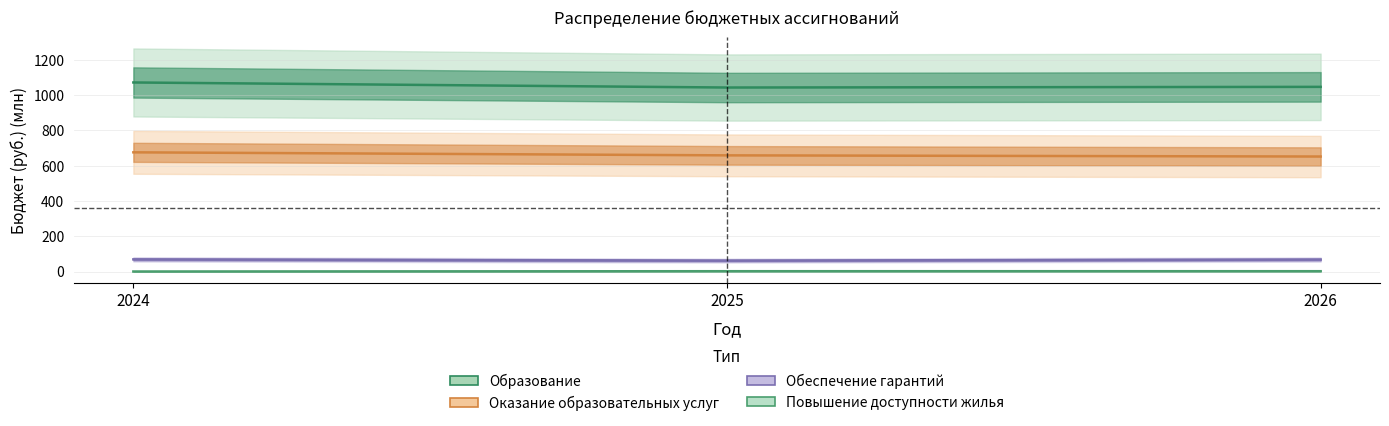

What is the difference between the highest and lowest values at 2025?

1041.9